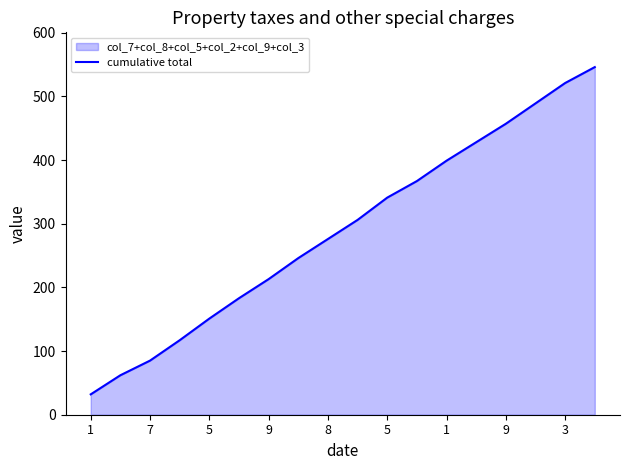

What is the label of the 8th point from the left?

9